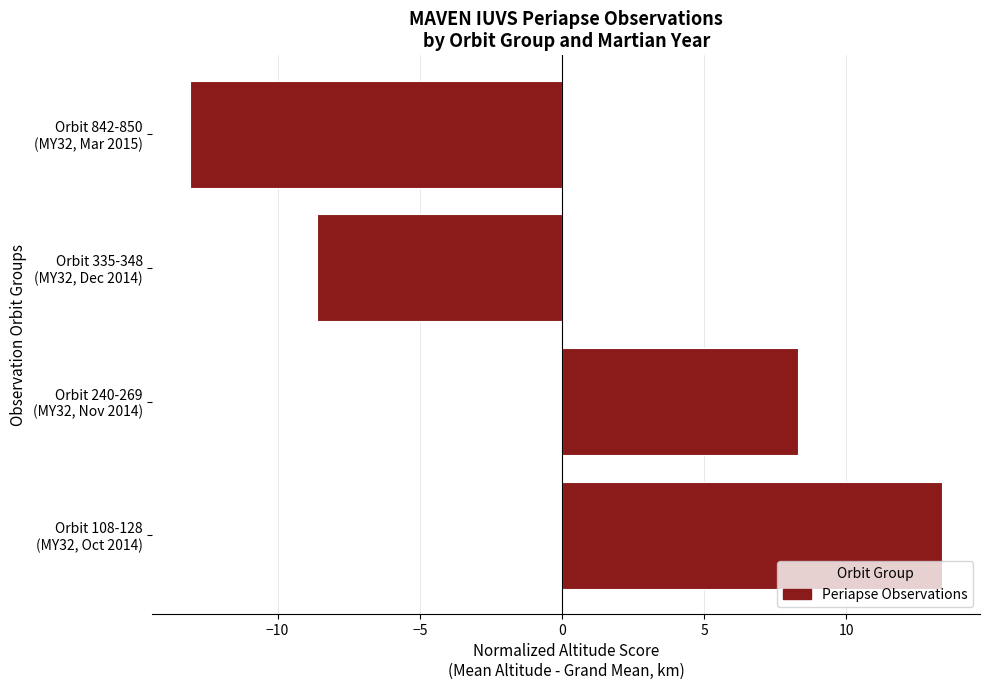

Reading top to bottom, transcribe all the data shown in this chart.

-13.1	-8.6	8.3	13.4